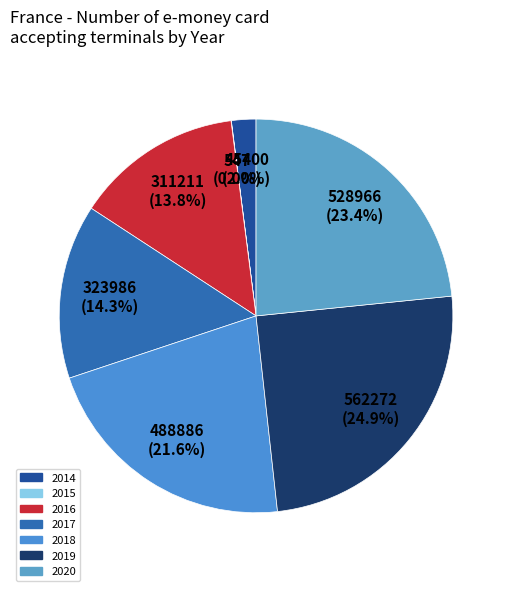

To the nearest percent, what is the average slice percentage?

14%